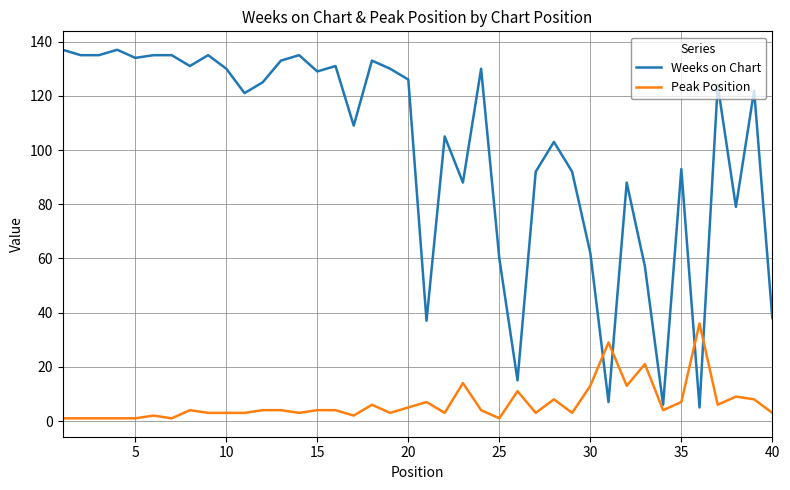

Which series has the largest total across all categories?

Weeks on Chart